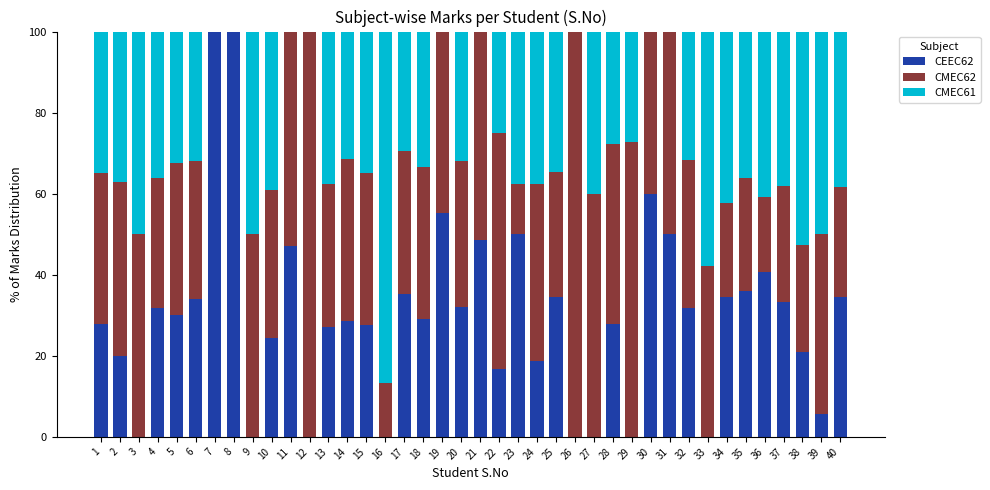

What is the sum of the CEEC62 values at 37 and 3?

33.3